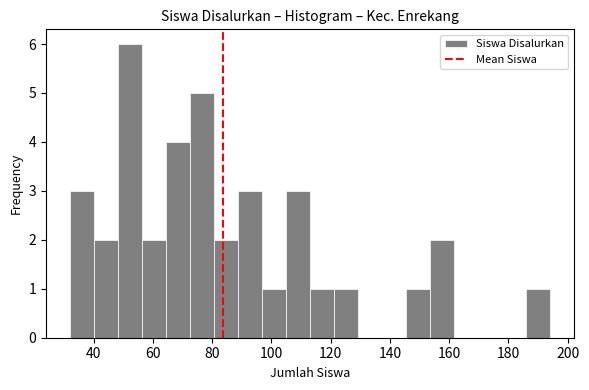

Reading left to right, transcribe this chart: for each bar, give the range it covers on the x-axis and its height. Neither the bar edges nor the heights are printed on the chart, so give them approximately, as read against the axes.

32 to 40: 3
40 to 48: 2
48 to 56: 6
56 to 64: 2
64 to 72: 4
72 to 80: 5
80 to 88: 2
88 to 96: 3
96 to 104: 1
104 to 114: 3
114 to 122: 1
122 to 130: 1
130 to 138: 0
138 to 146: 0
146 to 154: 1
154 to 162: 2
162 to 170: 0
170 to 178: 0
178 to 186: 0
186 to 194: 1